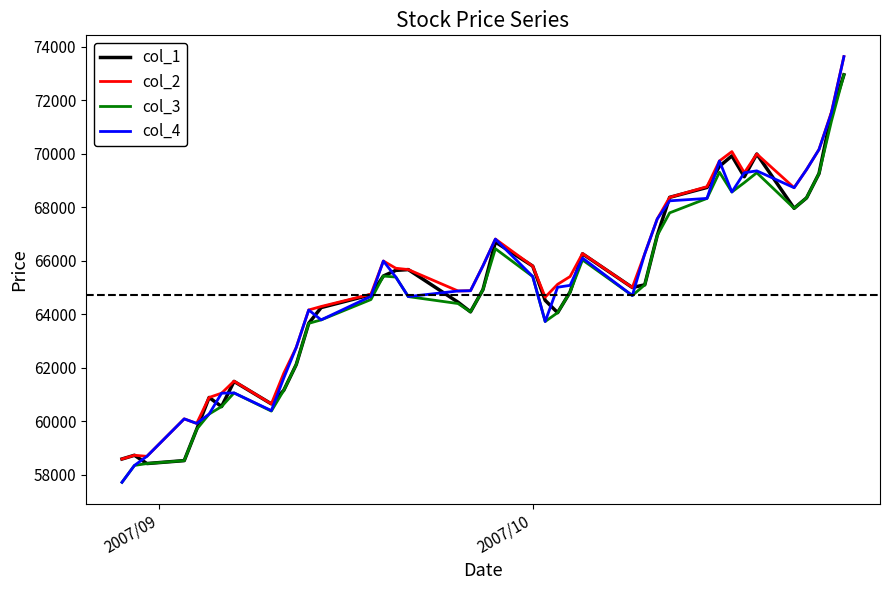

How many lines are shown in the chart?

4